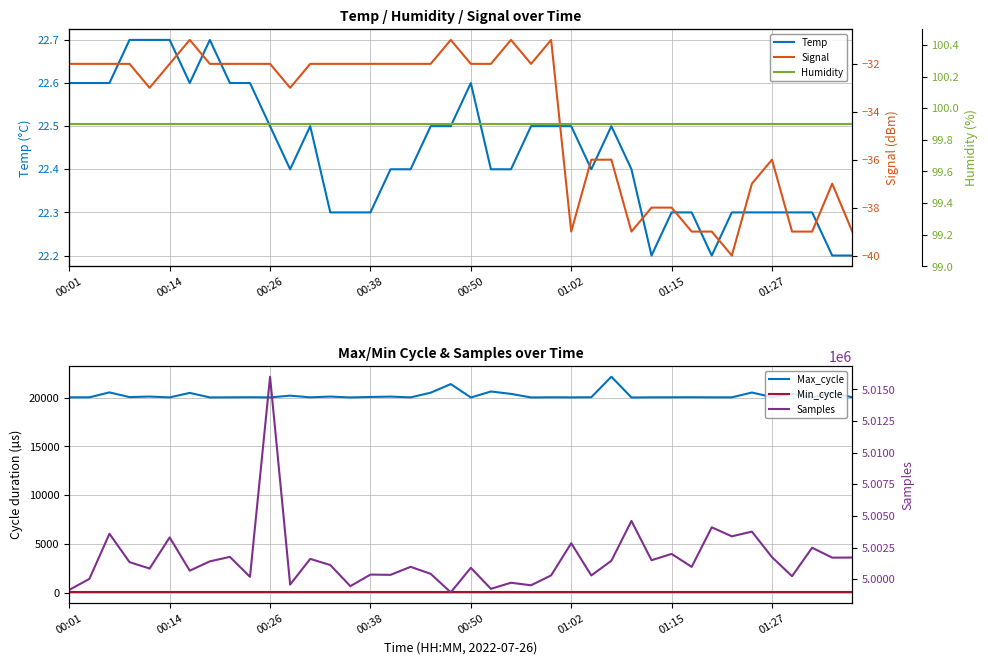

What is the minimum value for Temp?

22.2